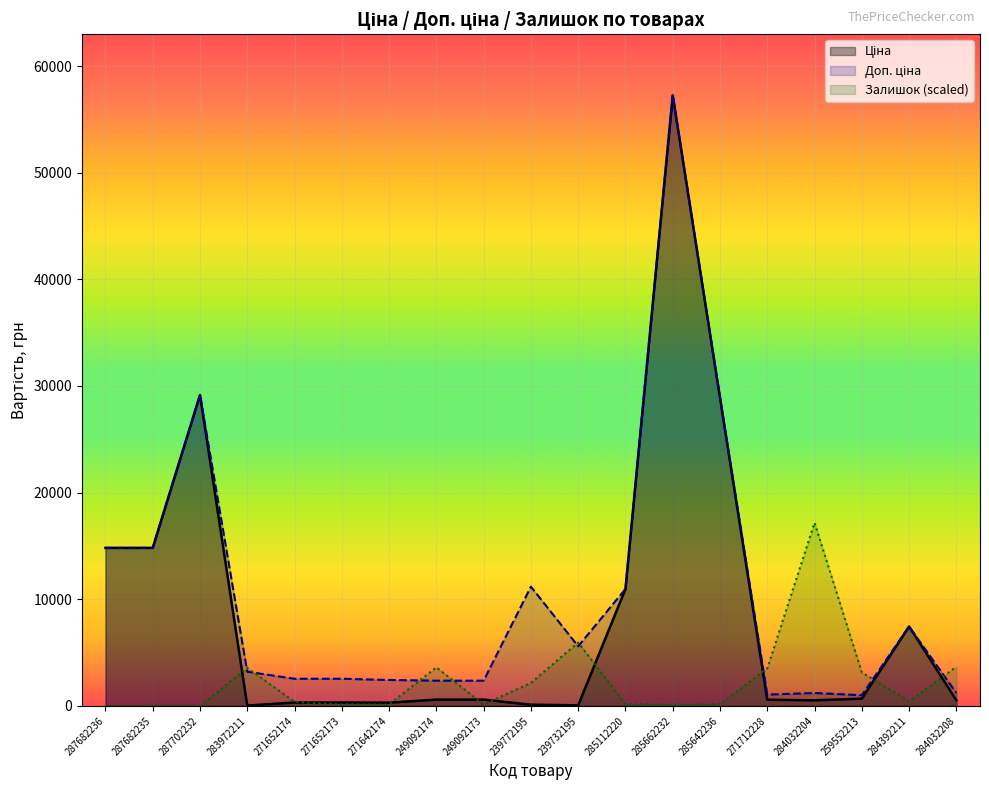

What is the difference between the maximum and minimum values in the Ціна series?

57226.0